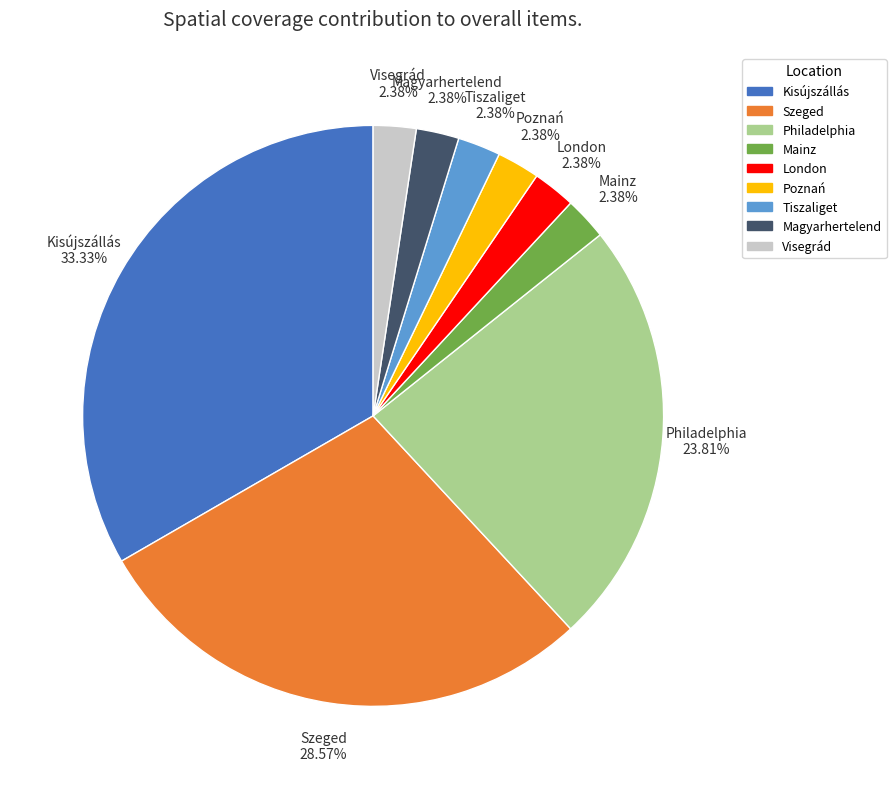

Which slice is the largest?

Kisújszállás